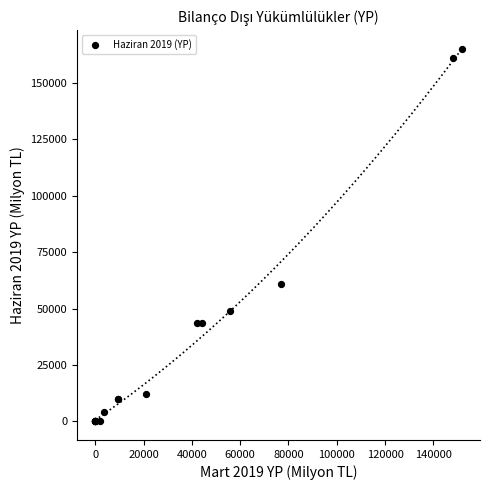

What Y value in the scatter plot is closest to 82571?

61019.8